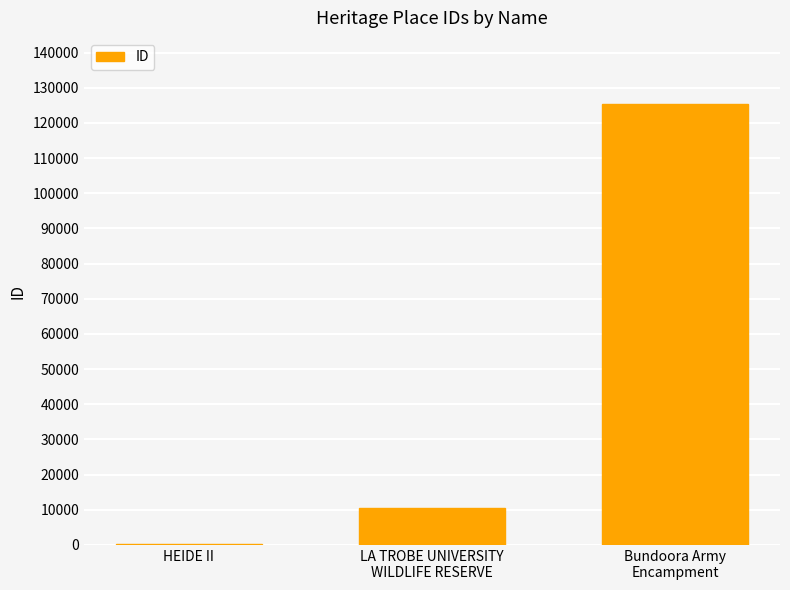

Count the number of categories in the chart.

3